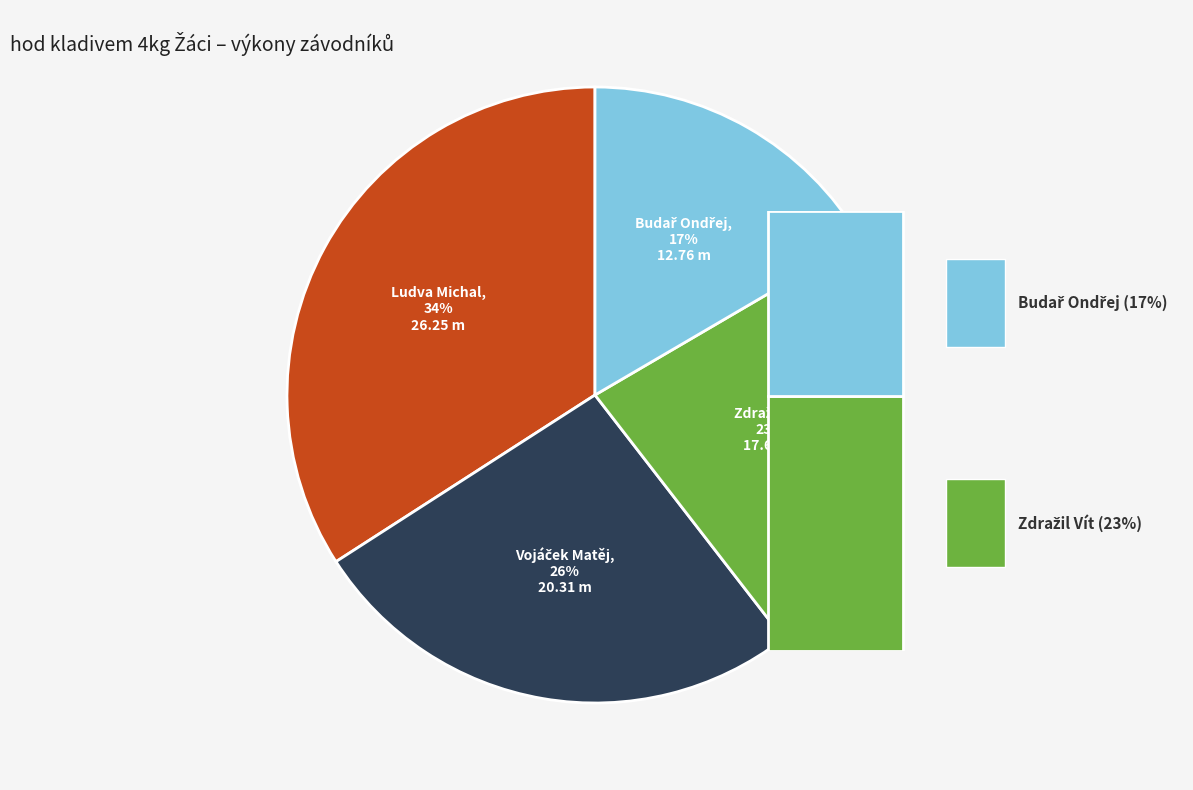

True or false: Zdražil Vít accounts for 32% of the total.

False